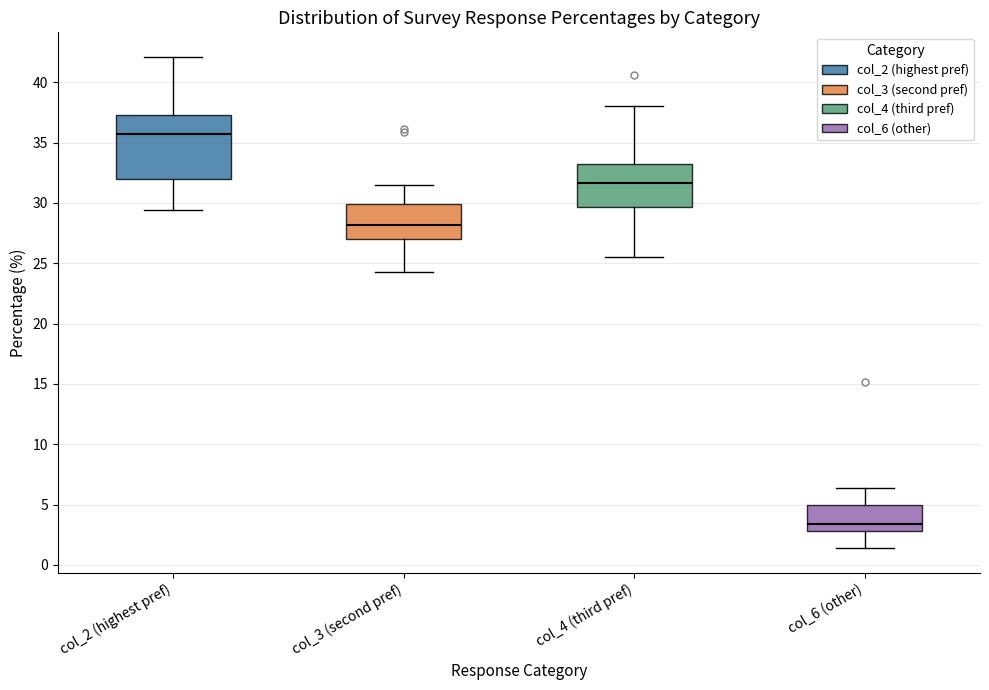

Which box's median line is the lowest?

col_6 (other)